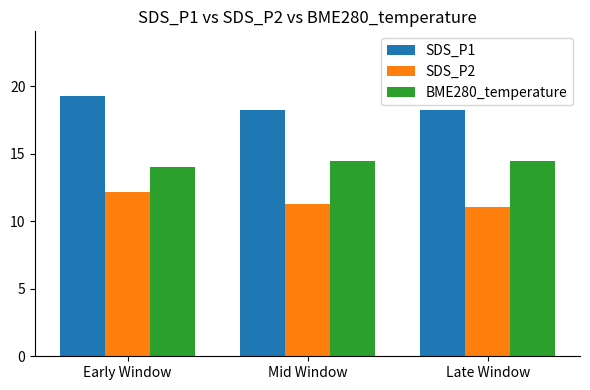

How many bars are there in each group?

3